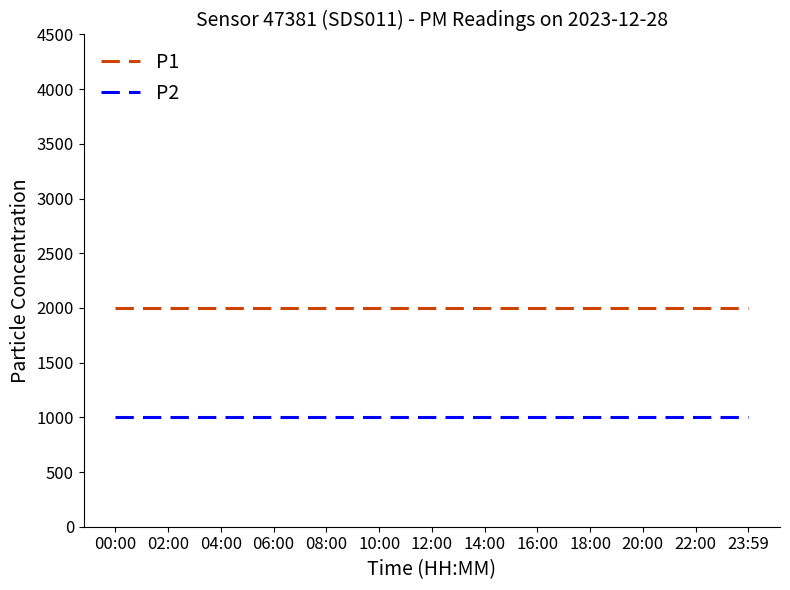

What is the highest value of the P1 series?

1999.9